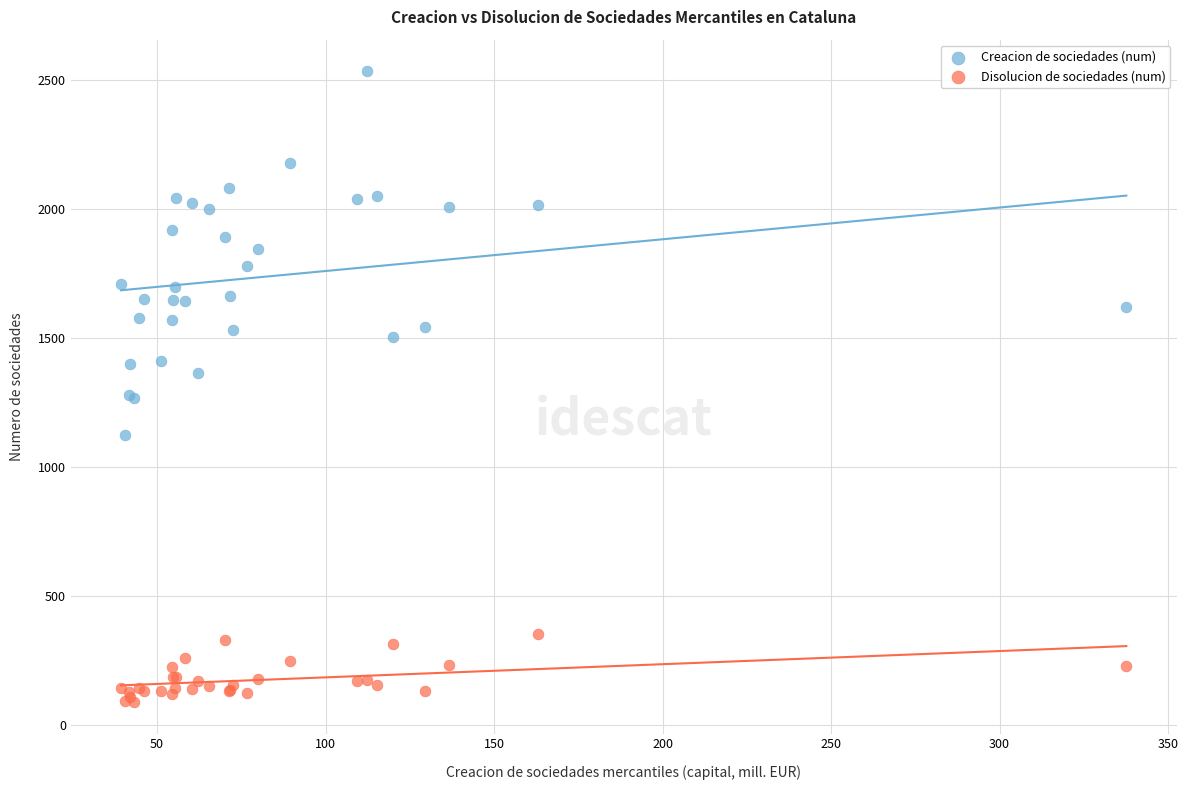

Which series contains the lowest Y value?

Disolucion de sociedades (num)